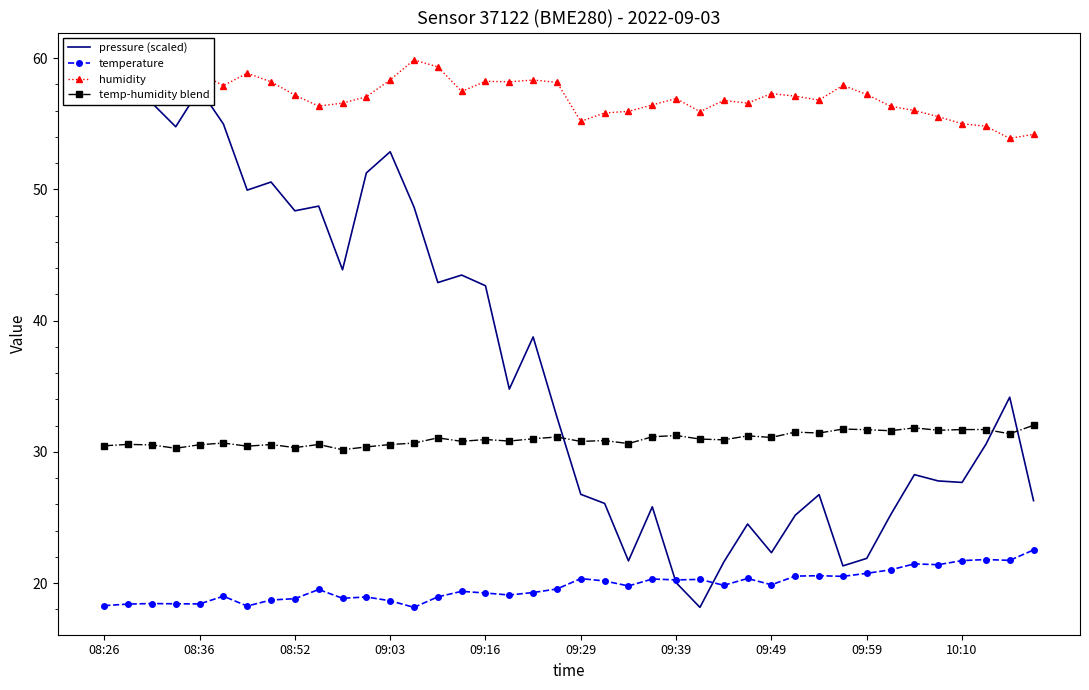

True or false: temp-humidity blend and temperature intersect in this chart.

False